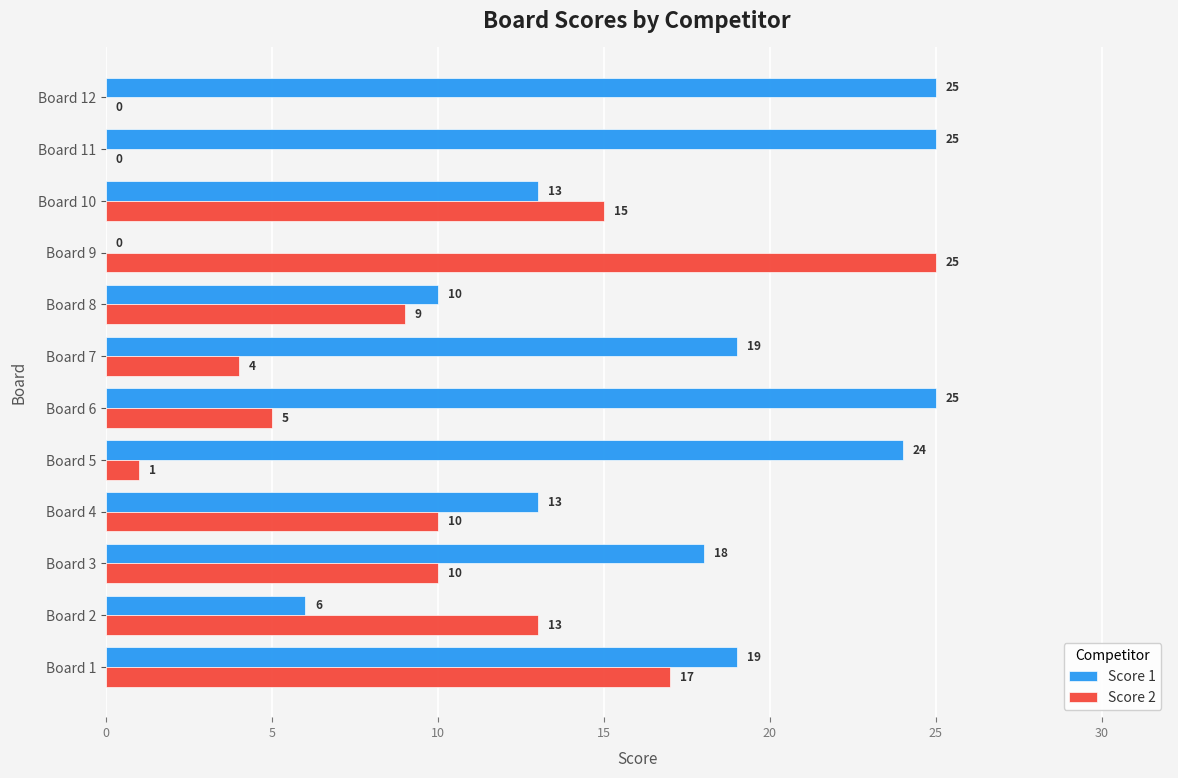

What is the maximum value for Score 2?

25